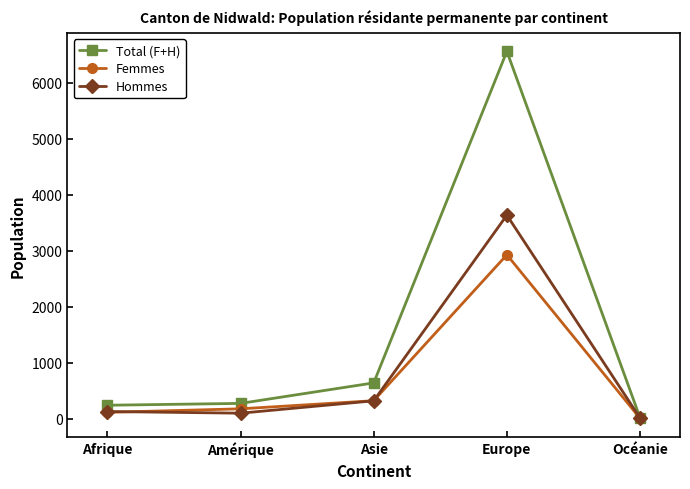

What is the spread (max minus min) of values at Afrique?

127